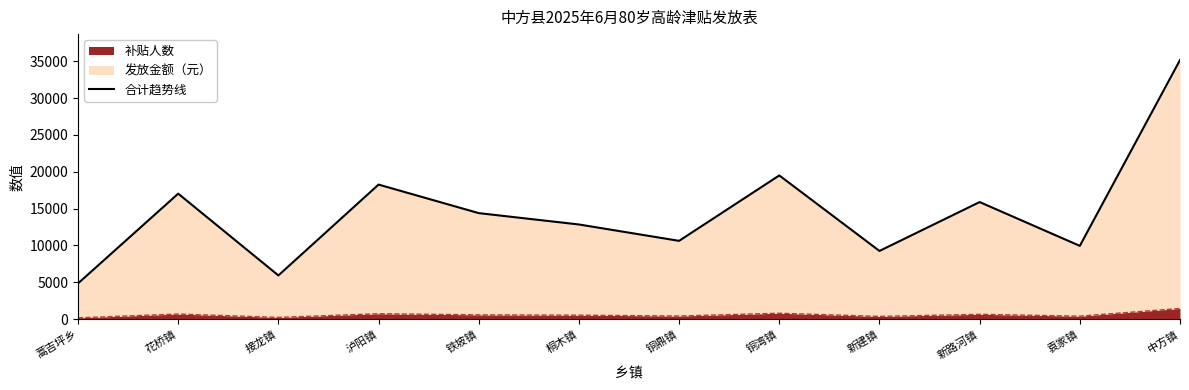

What is the change in value from 铜鼎镇 to 袁家镇?

-680